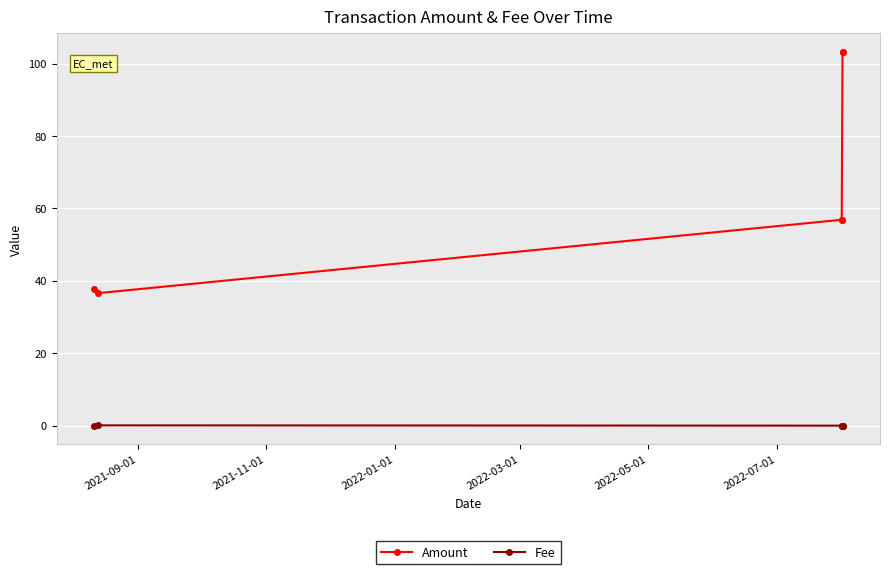

What is the sum of all Fee values?

0.3